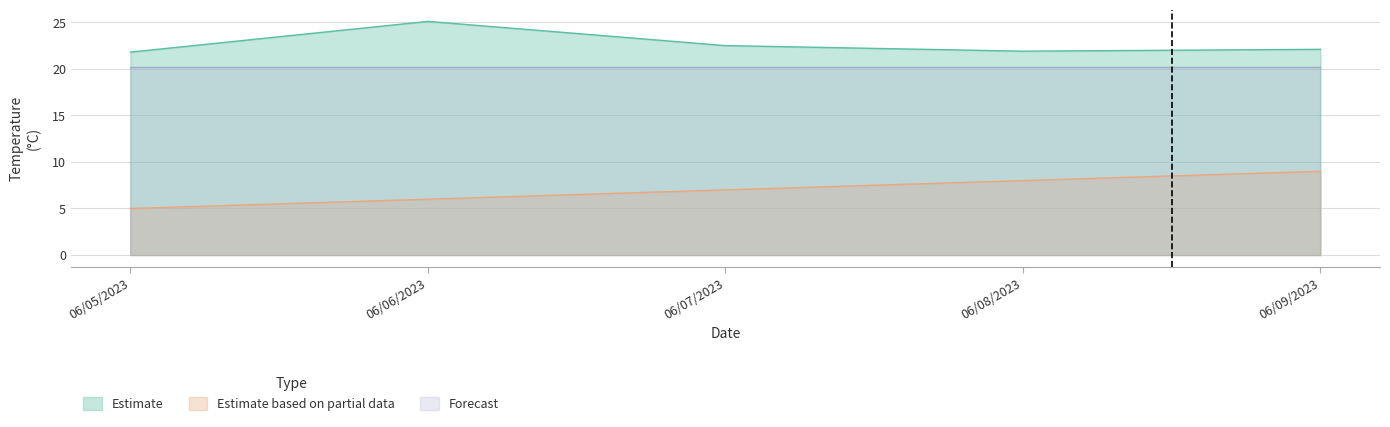

What is the label of the 3rd point from the right?

06/07/2023